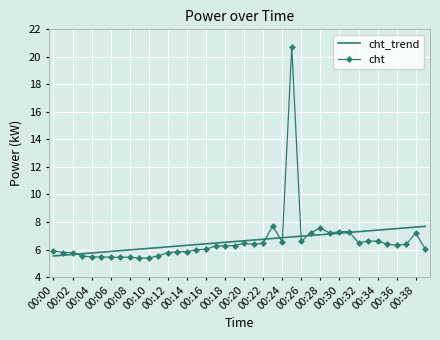

What is the smallest value displayed?

5.4